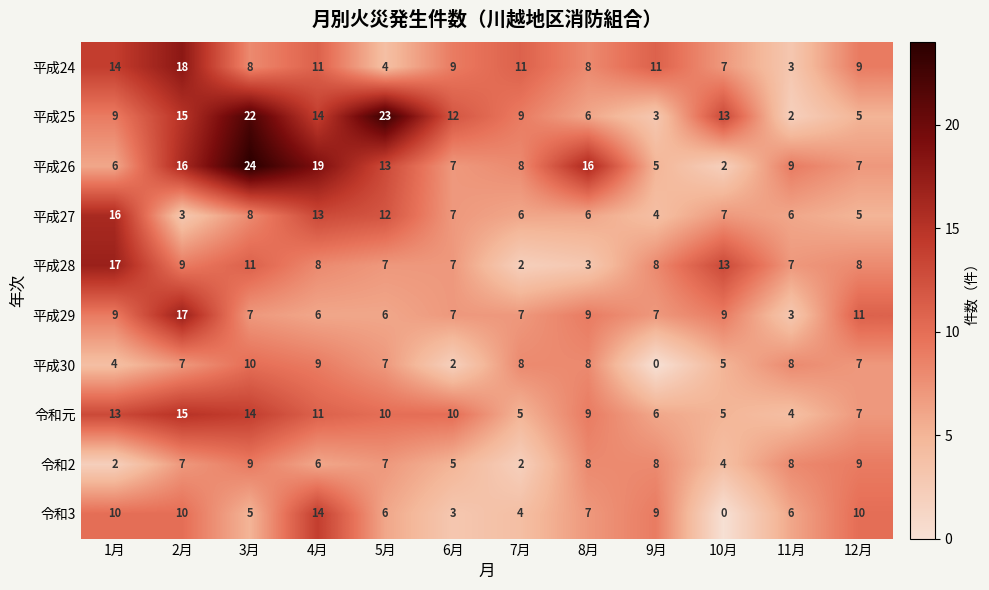

True or false: 令和元 has a value of 10 at 5月.

True